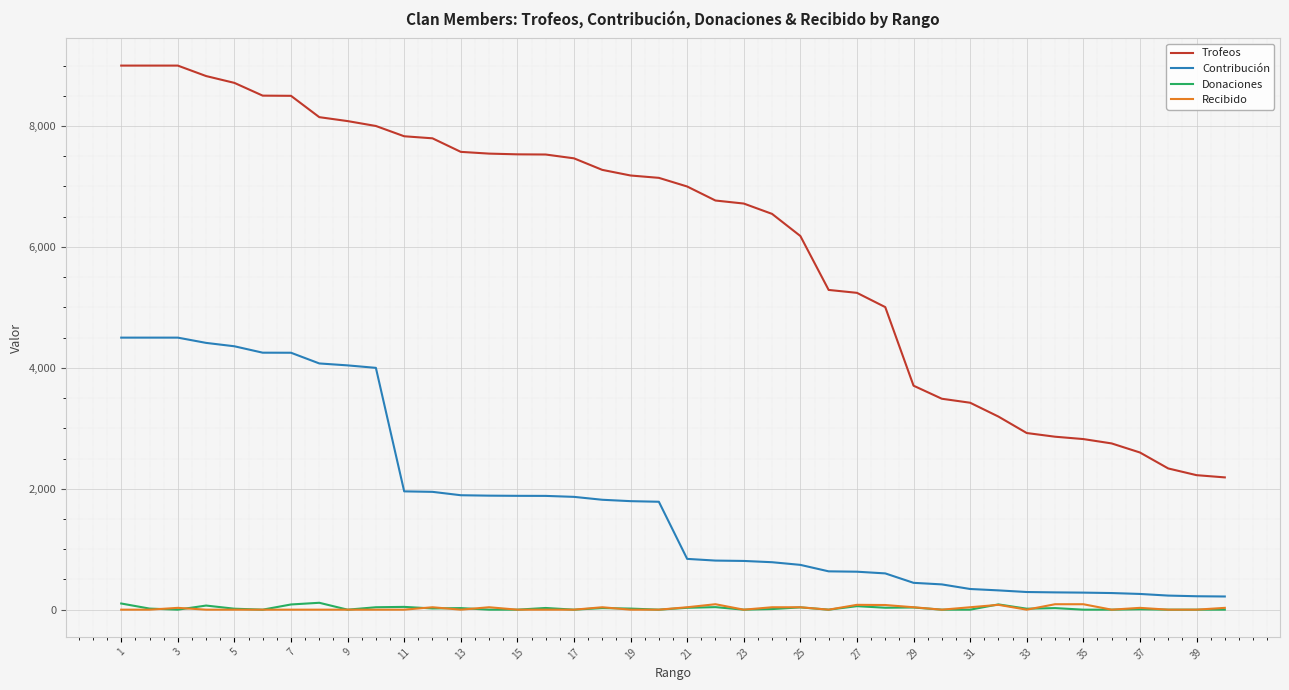

Which series has the widest spread of values?

Trofeos